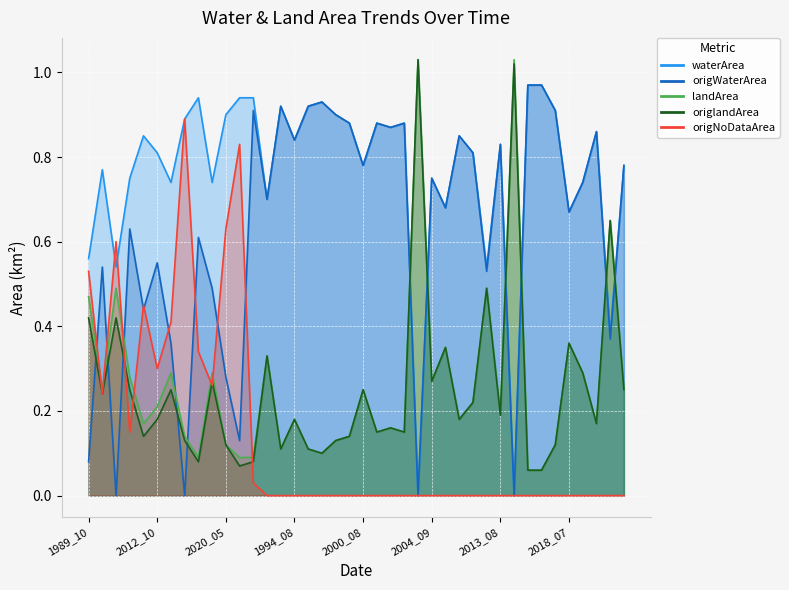

At which label is origWaterArea closest to 0?

2001_08